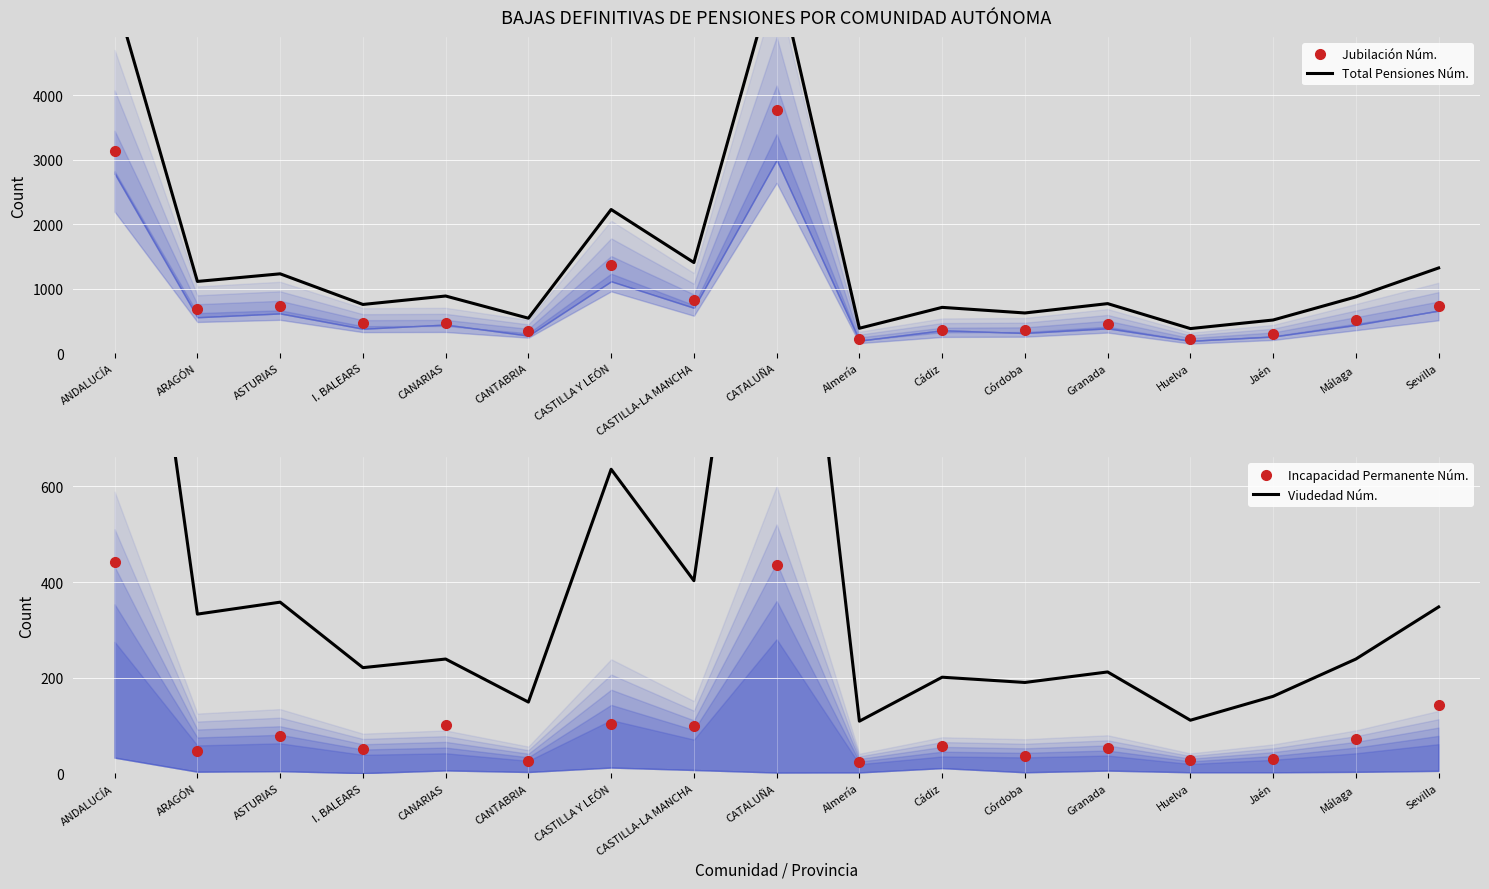

How many interior local peaks does the Total Pensiones Núm. series have?

6